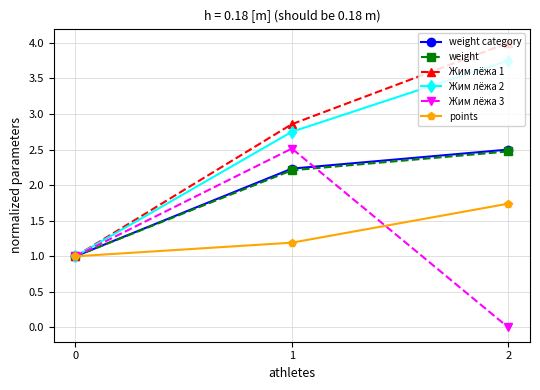

The weight series shows 0.4 at 0. True or false?

False